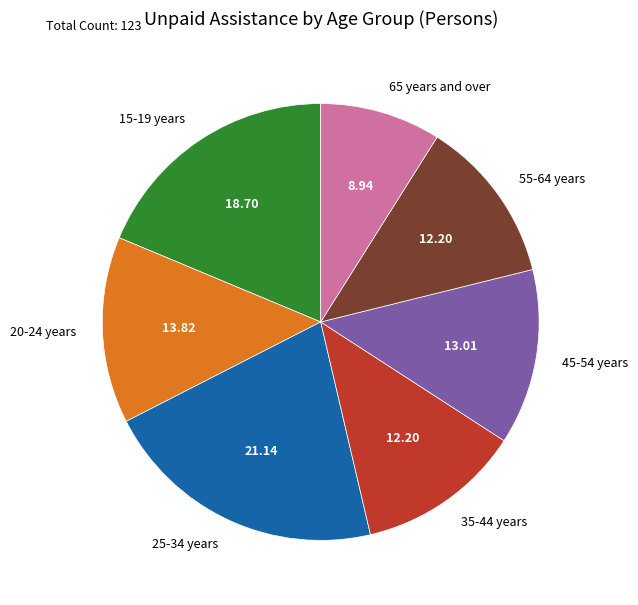

Do 65 years and over and 45-54 years together represent more than half of the pie?

No